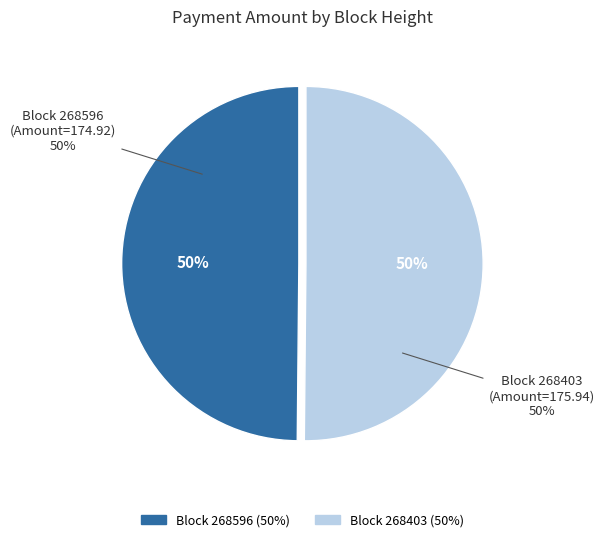

Which slice is the largest?

268403